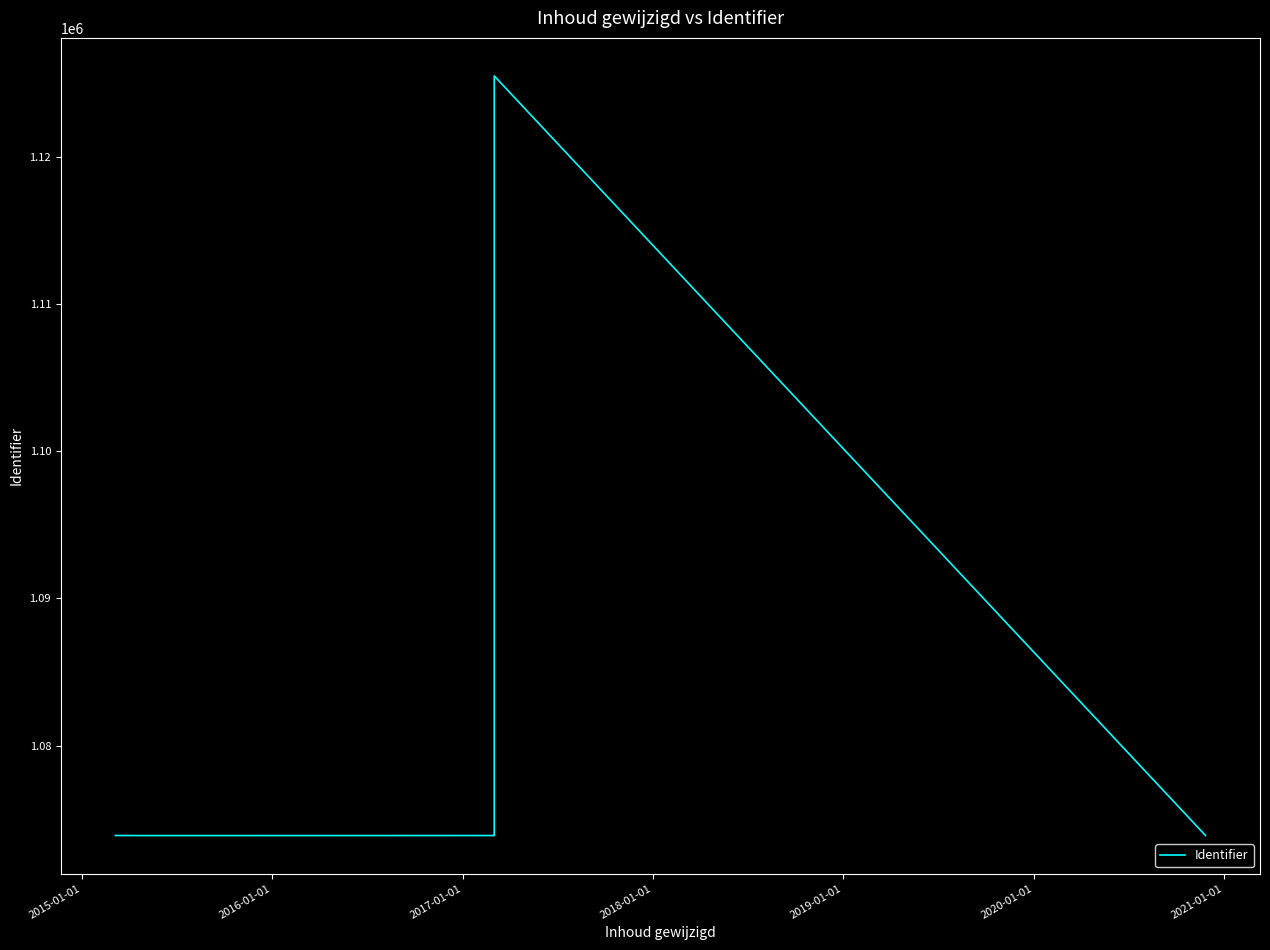

True or false: the data has more than 0 interior local peaks.

True